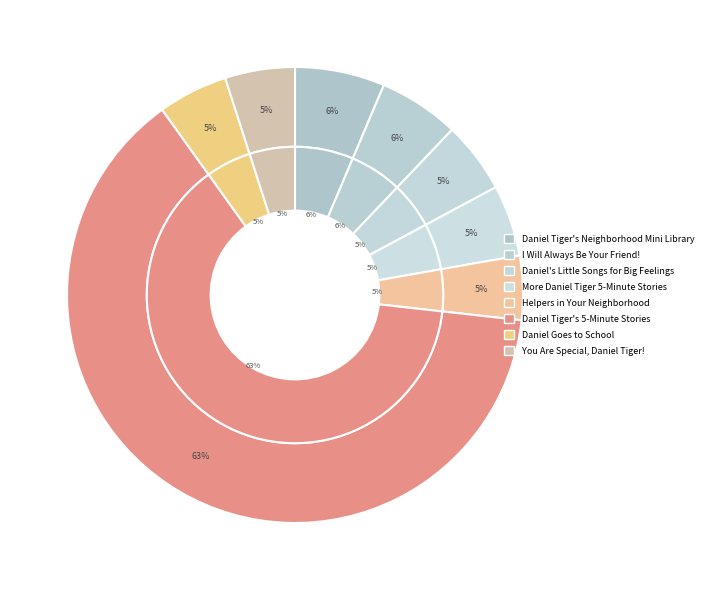

Is it true that Helpers in Your Neighborhood is 19% of the pie?

False